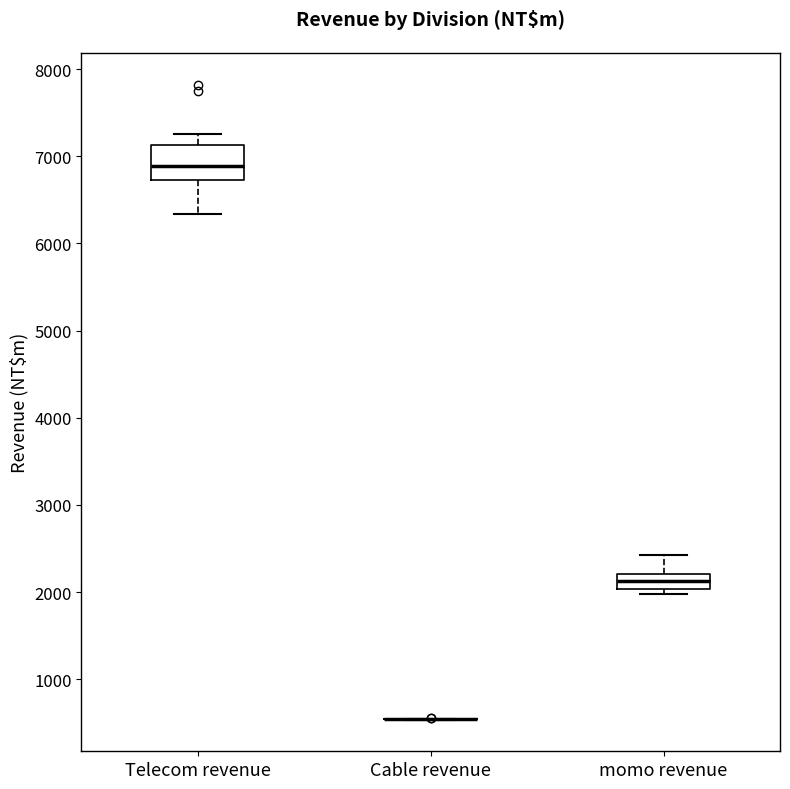

Reading left to right, transcribe this box plot: for each box, give where its median line is, the range the box spans, and where its two whiskers end, as read against the y-axis. The values are not printed on the chart, so give them approximately, as read against the axis.

Telecom revenue: median 6900, box 6700 to 7100, whiskers 6300 to 7300
Cable revenue: box collapsed to a line at 500, whiskers 500 to 500
momo revenue: median 2100, box 2000 to 2200, whiskers 2000 (just below the box's lower edge) to 2400